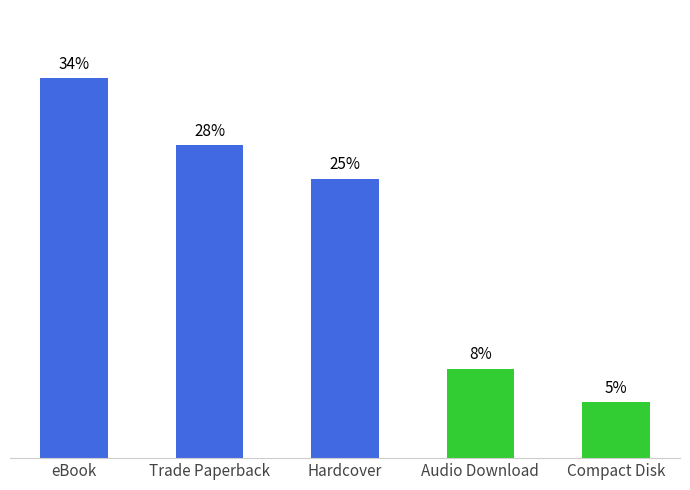

What is the label of the 4th bar from the left?

Audio Download